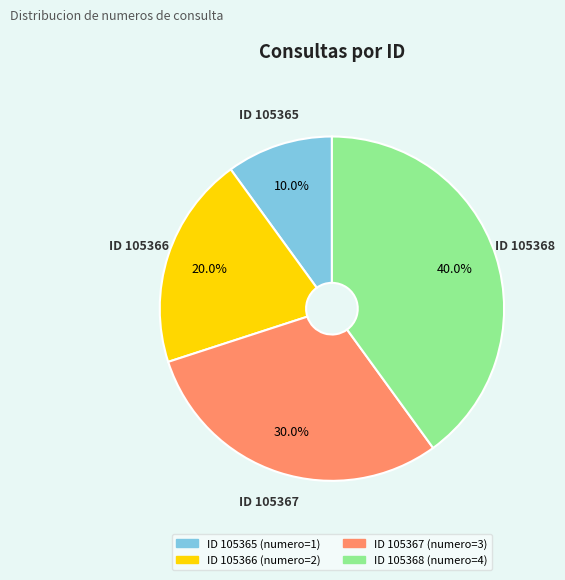

Is there a majority slice in this chart?

No